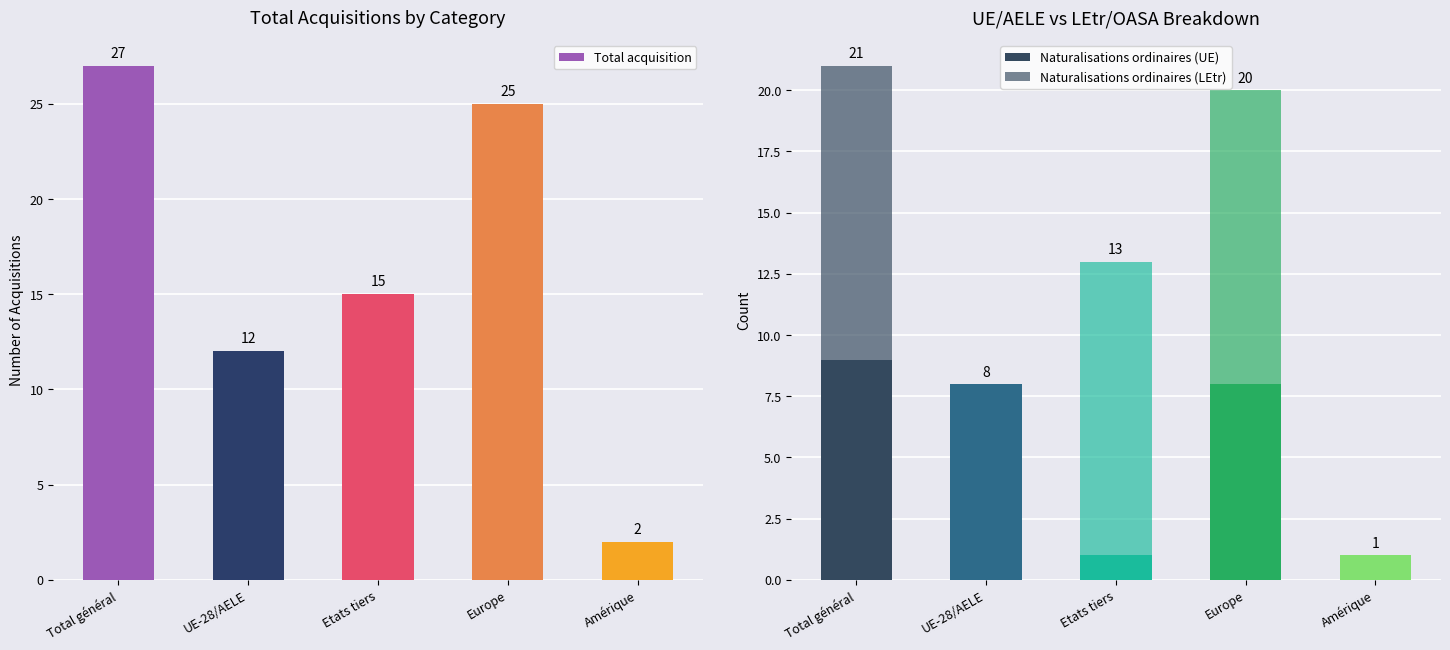

Does the chart contain stacked bars?

No